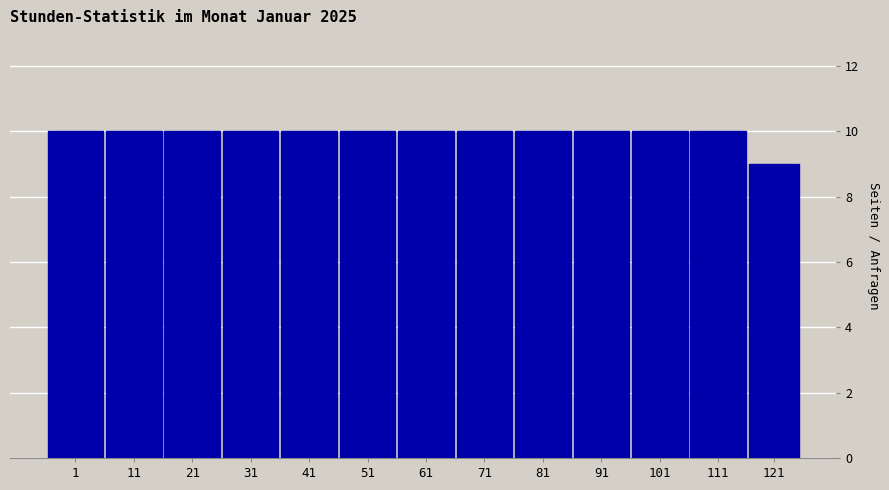

Reading left to right, list all the values displayed in this chart.

1=10	11=10	21=10	31=10	41=10	51=10	61=10	71=10	81=10	91=10	101=10	111=10	121=9